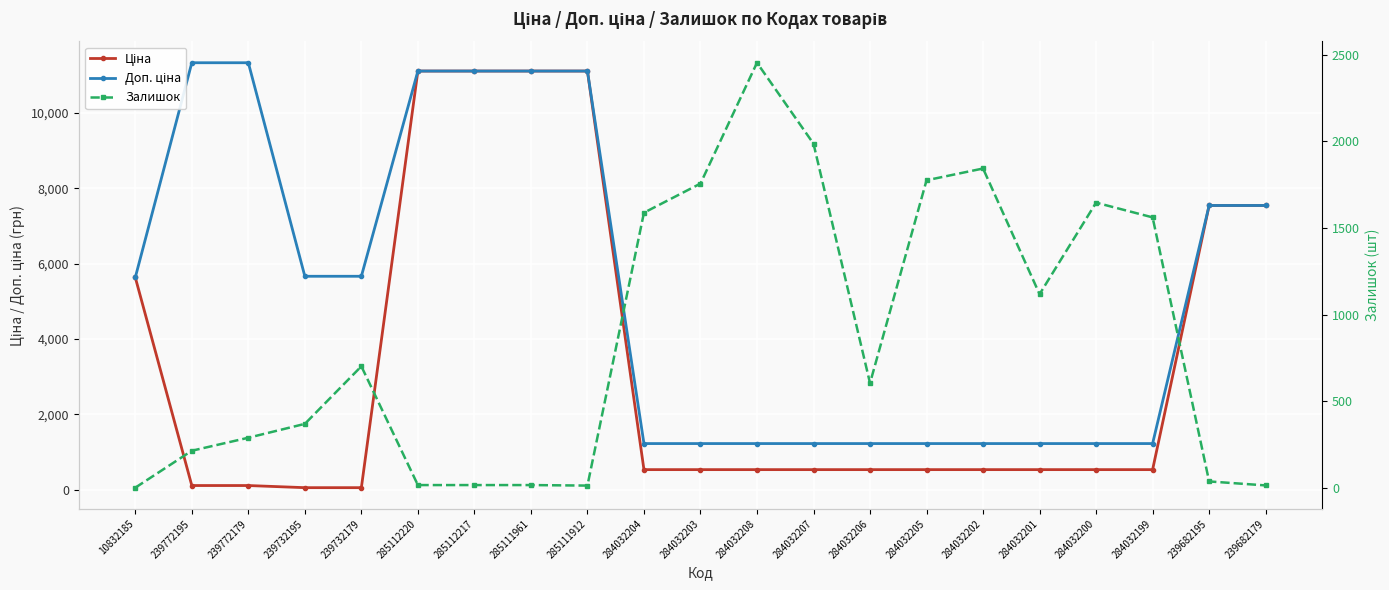

What is the spread (max minus min) of values at 284032206?

691.7